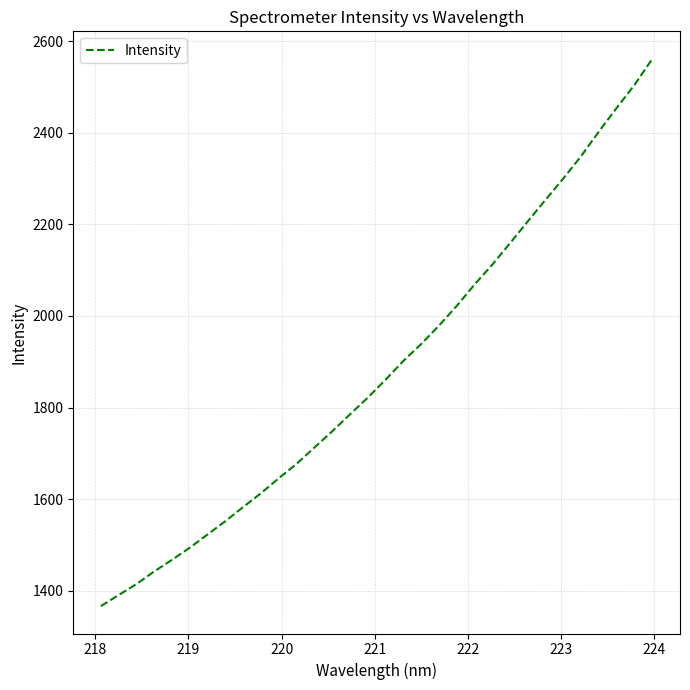

What is the difference between the maximum and minimum values?

1194.8